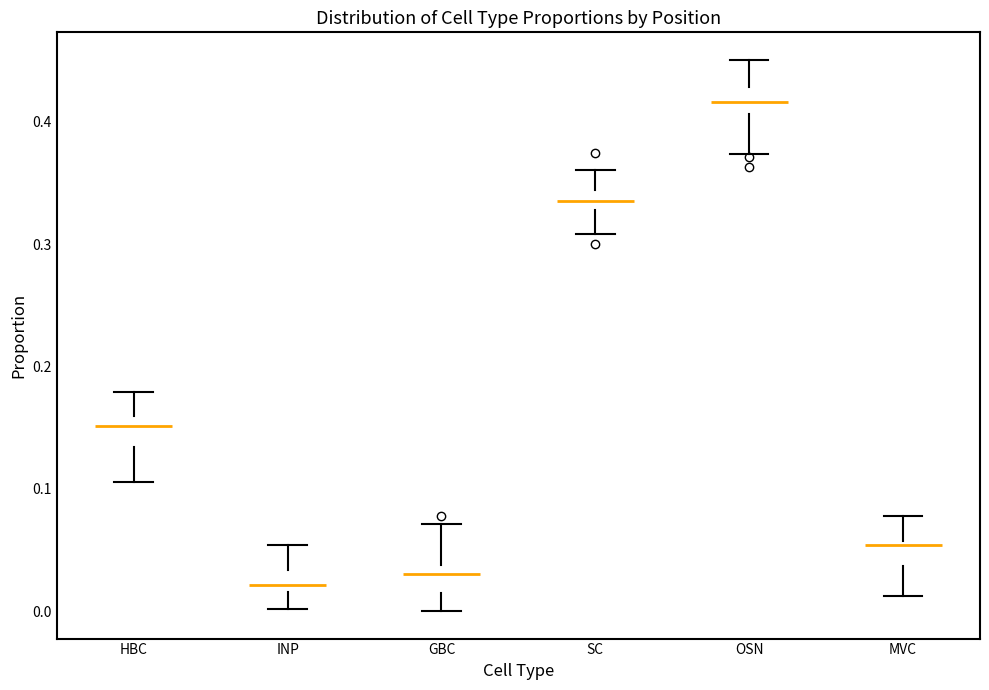

Reading left to right, read every box against the y-axis: the position of its median line, the range the box covers, and the ends of its whiskers. The values are not printed on the chart, so give them approximately, as read against the axis.

HBC: median 0.15, box 0.13 to 0.16, whiskers 0.11 to 0.18
INP: median 0.02 (just above the box's lower edge), box 0.02 to 0.03, whiskers 0.00 to 0.05
GBC: median 0.03, box 0.01 to 0.04, whiskers 0.00 to 0.07
SC: median 0.34 (inside the box), box 0.33 to 0.34, whiskers 0.31 to 0.36
OSN: median 0.42, box 0.41 to 0.43, whiskers 0.37 to 0.45
MVC: median 0.05, box 0.04 to 0.06, whiskers 0.01 to 0.08